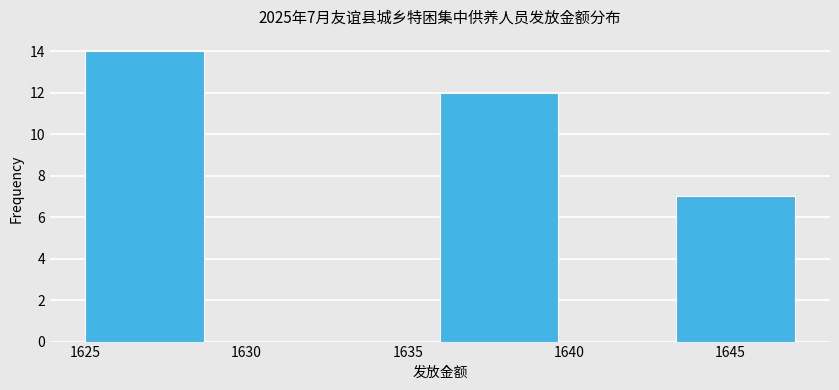

Which range on the x-axis has the tallest bar?

1625.0 to 1628.5